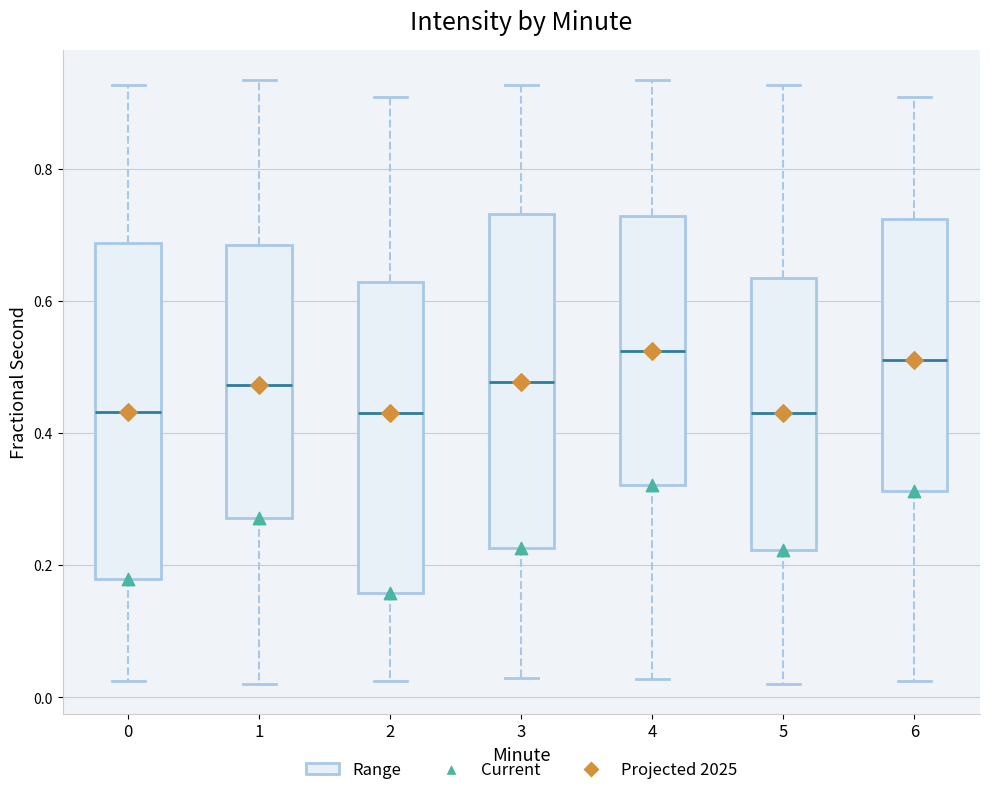

Reading left to right, read every box against the y-axis: the position of its median line, the range the box covers, and the ends of its whiskers. The values are not printed on the chart, so give them approximately, as read against the axis.

0: median 0.44, box 0.18 to 0.68, whiskers 0.02 to 0.92
1: median 0.48, box 0.28 to 0.68, whiskers 0.02 to 0.94
2: median 0.42, box 0.16 to 0.62, whiskers 0.02 to 0.90
3: median 0.48, box 0.22 to 0.74, whiskers 0.02 to 0.92
4: median 0.52, box 0.32 to 0.72, whiskers 0.02 to 0.94
5: median 0.44, box 0.22 to 0.64, whiskers 0.02 to 0.92
6: median 0.52, box 0.32 to 0.72, whiskers 0.02 to 0.90